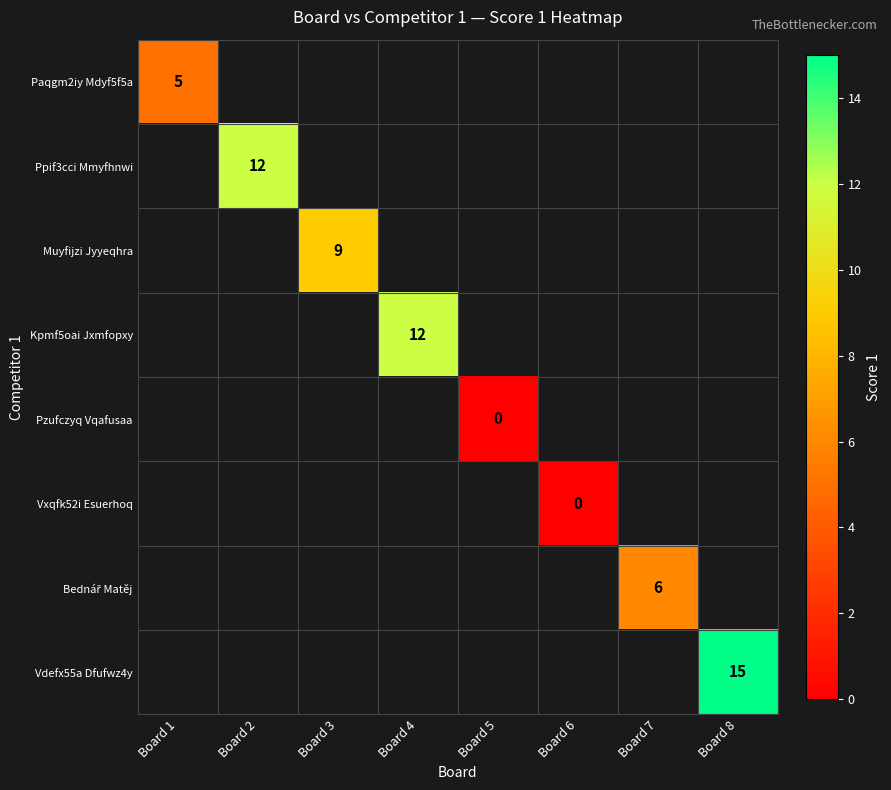

How many series are shown in this chart?

8